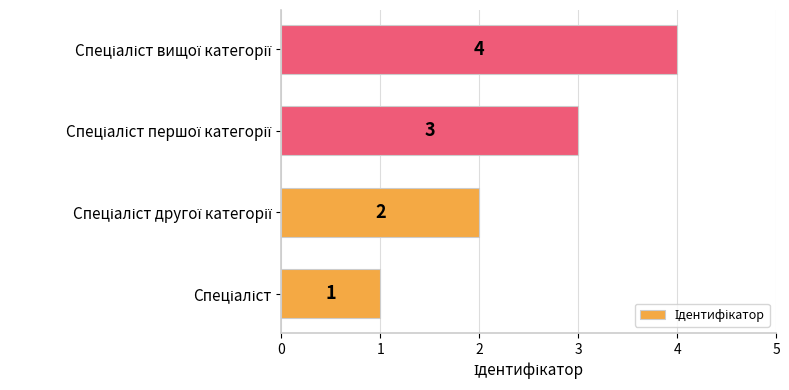

What is the greatest value displayed?

4